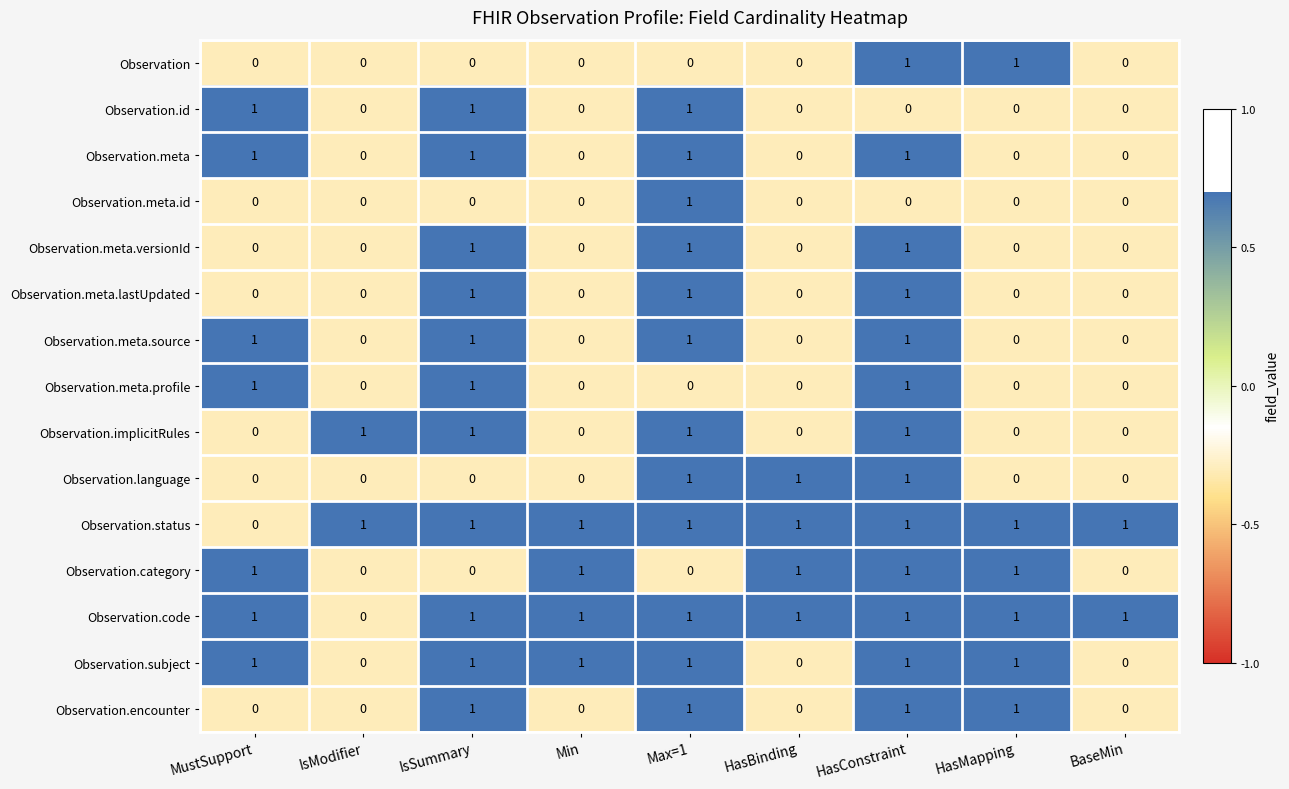

Count the number of data series in this chart.

15